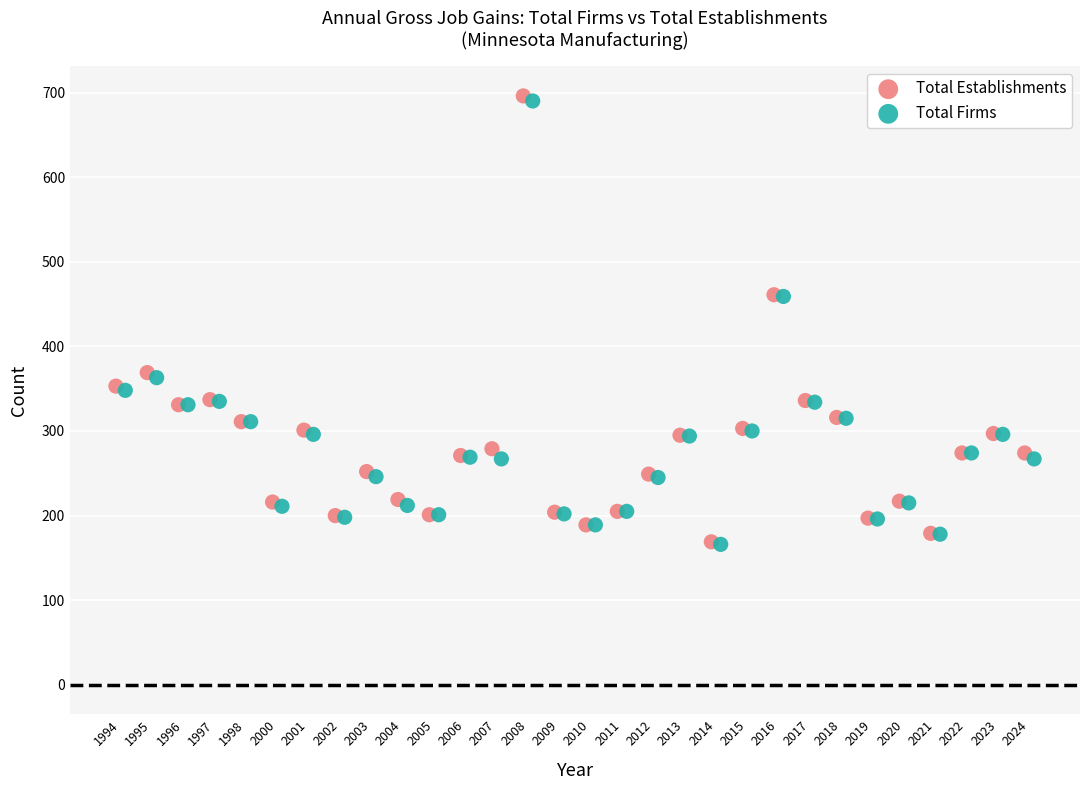

Which series has the largest Y range (max minus min)?

Total Establishments